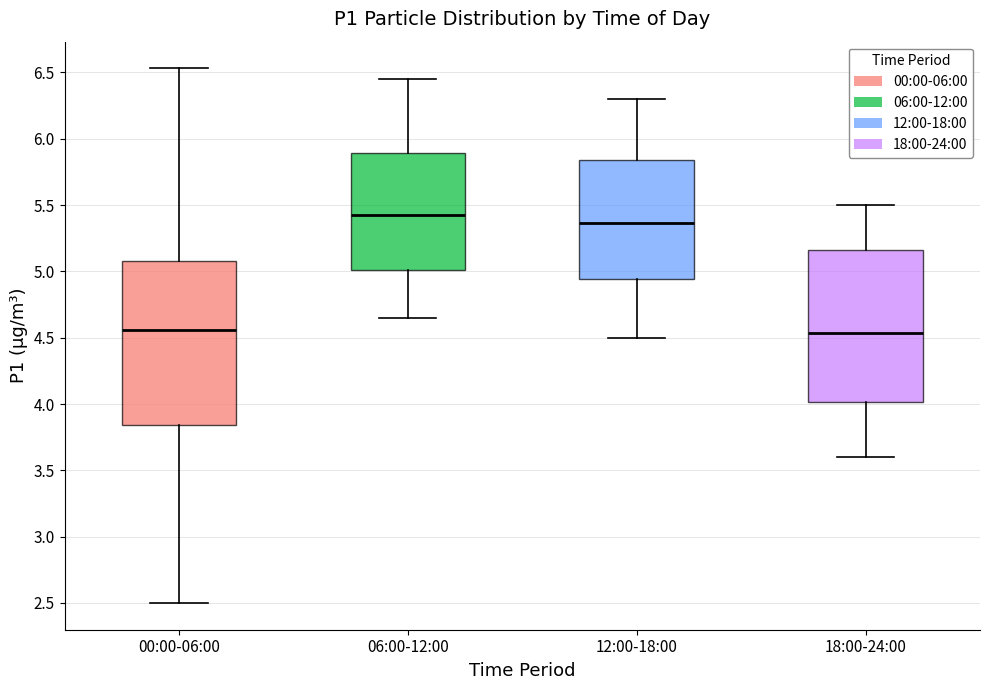

Reading left to right, transcribe this box plot: for each box, give where its median line is, the range the box spans, and where its two whiskers end, as read against the y-axis. The values are not printed on the chart, so give them approximately, as read against the axis.

00:00-06:00: median 4.55, box 3.85 to 5.10, whiskers 2.50 to 6.55
06:00-12:00: median 5.45, box 5.00 to 5.90, whiskers 4.65 to 6.45
12:00-18:00: median 5.35, box 4.95 to 5.85, whiskers 4.50 to 6.30
18:00-24:00: median 4.55, box 4.00 to 5.15, whiskers 3.60 to 5.50